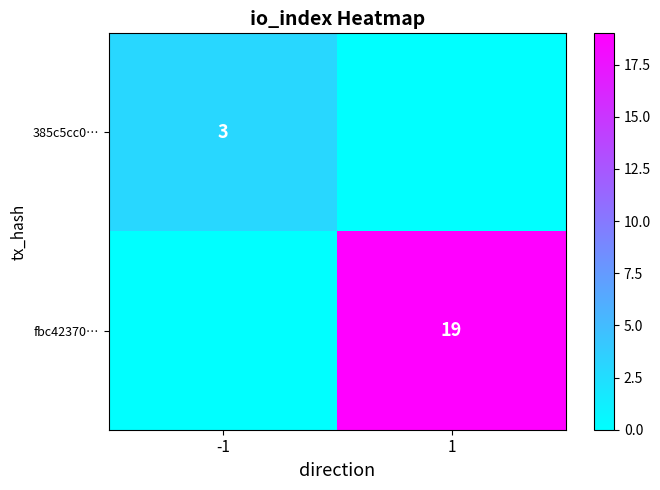

At how many categories does at least one series exceed 1?

2